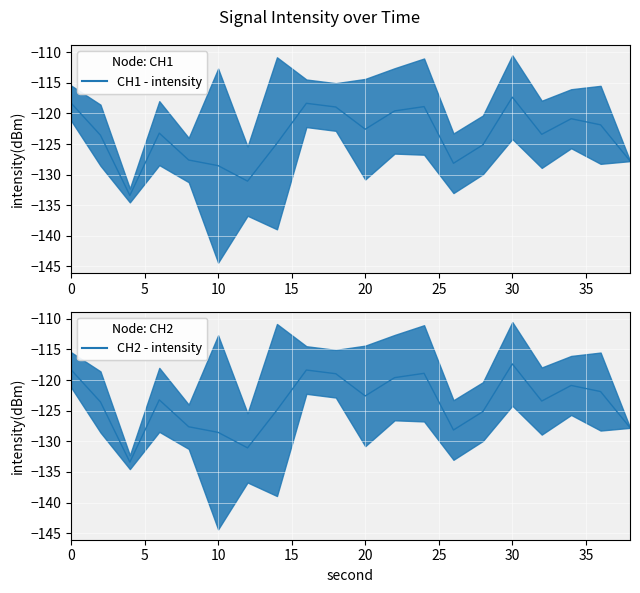

What is the spread (max minus min) of values at 16?

4.1